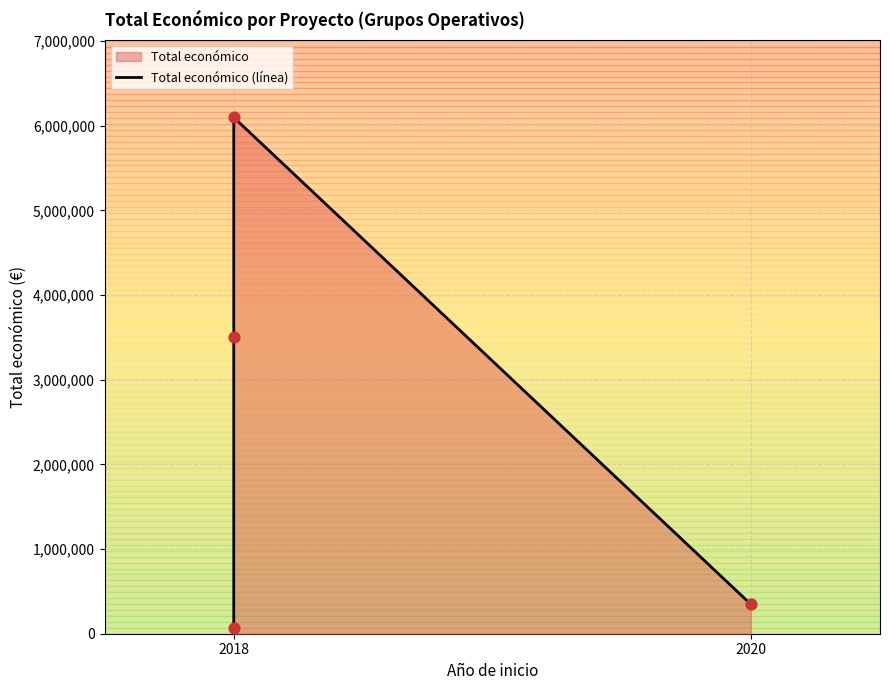

Between 2018 (PROMANBOV) and 2020 (ISAB), which is larger?

2020 (ISAB)